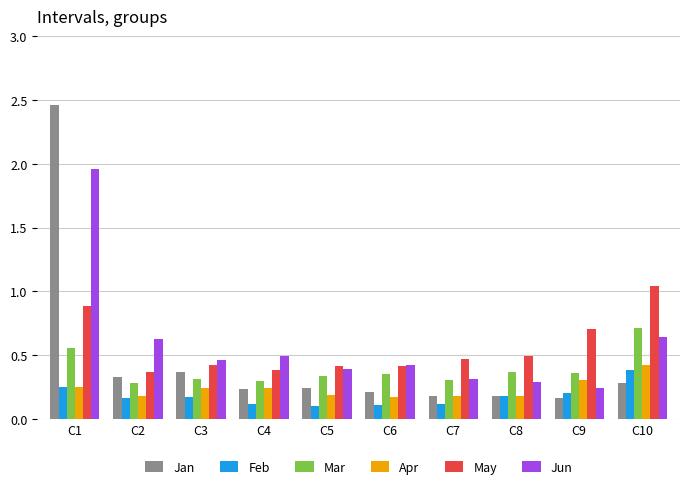

What is the approximate value of May at C1?

0.9